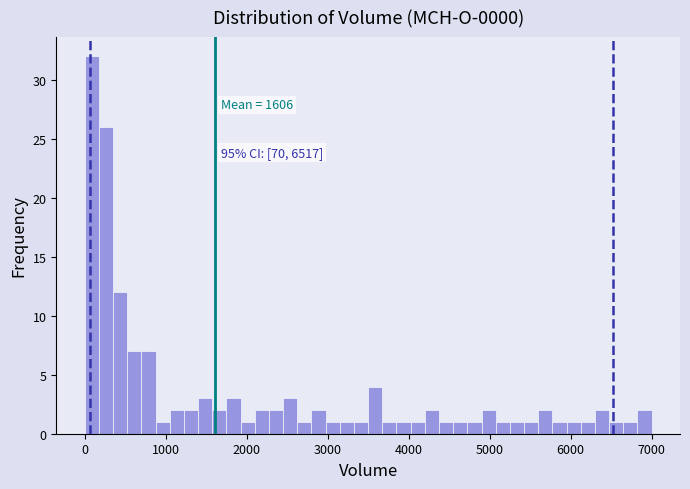

Around what value on the x-axis is the tallest bar? Give the approximate position of its centre, as read against the axis.

100